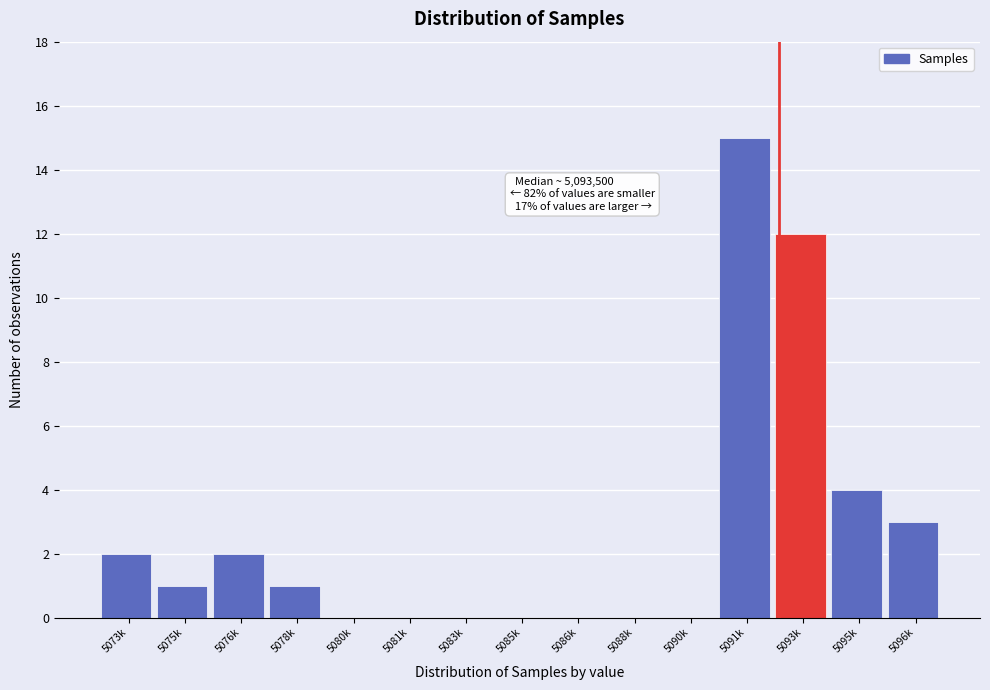

Reading left to right, transcribe all the data shown in this chart.

5073k=2	5075k=1	5076k=2	5078k=1	5080k=0	5081k=0	5083k=0	5085k=0	5086k=0	5088k=0	5090k=0	5091k=15	5093k=12	5095k=4	5096k=3